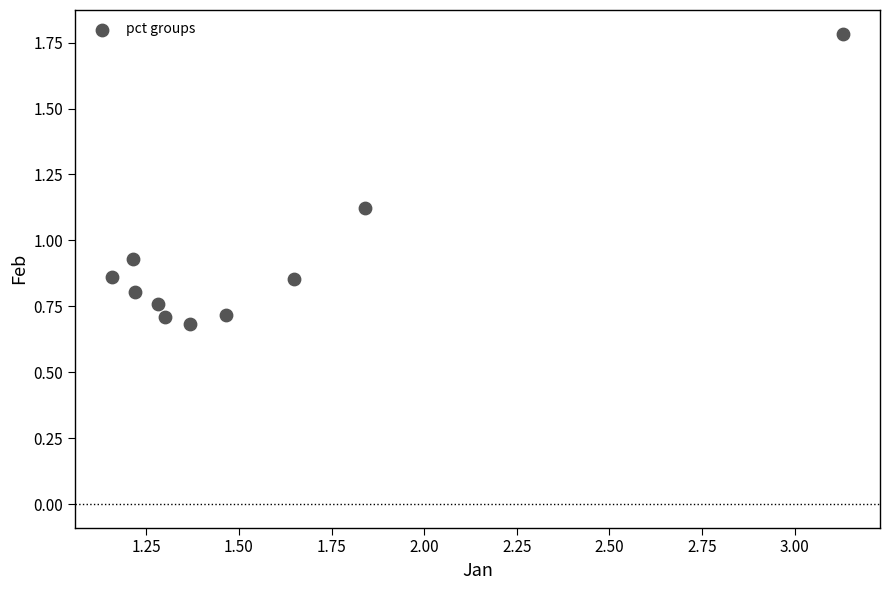

What is the average X value?

1.6